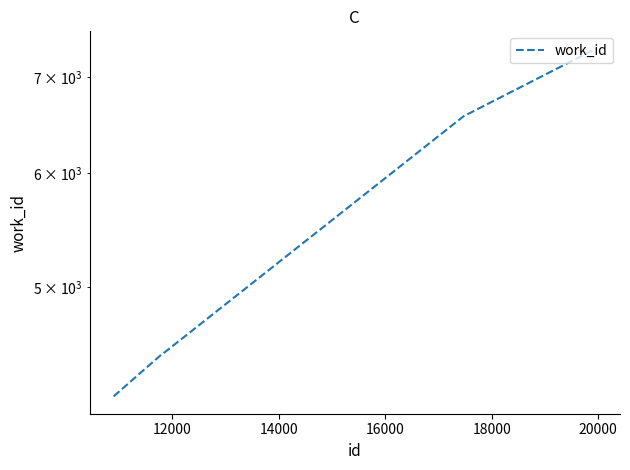

Reading left to right, list all the values displayed in this chart.

4200	4493	4493	6576	7326